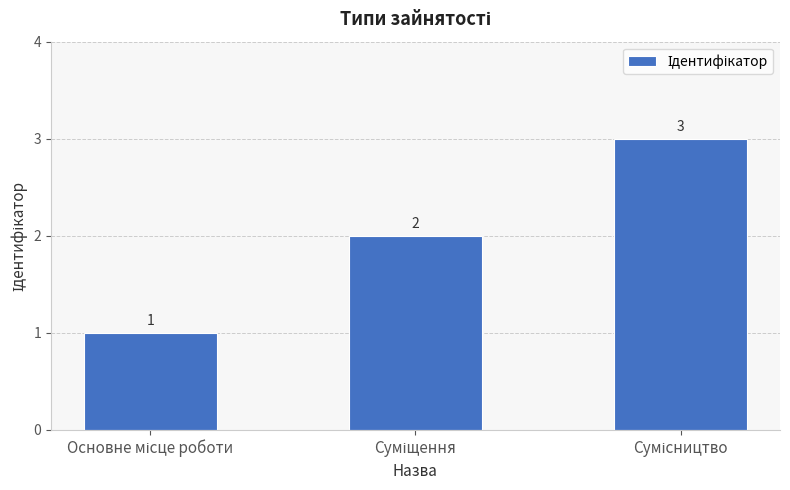

What is the maximum value shown in the chart?

3